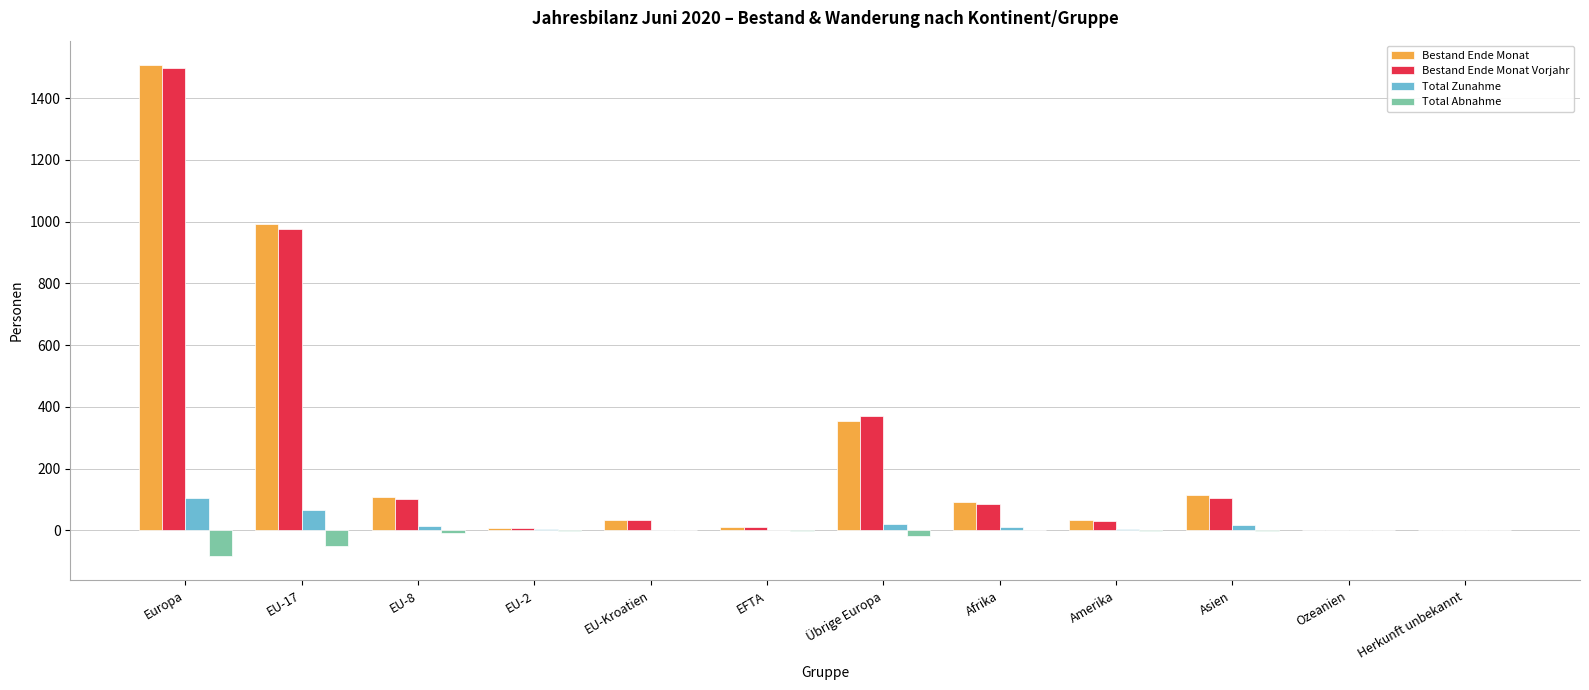

What are all the series names shown in the legend?

Bestand Ende Monat, Bestand Ende Monat Vorjahr, Total Zunahme, Total Abnahme